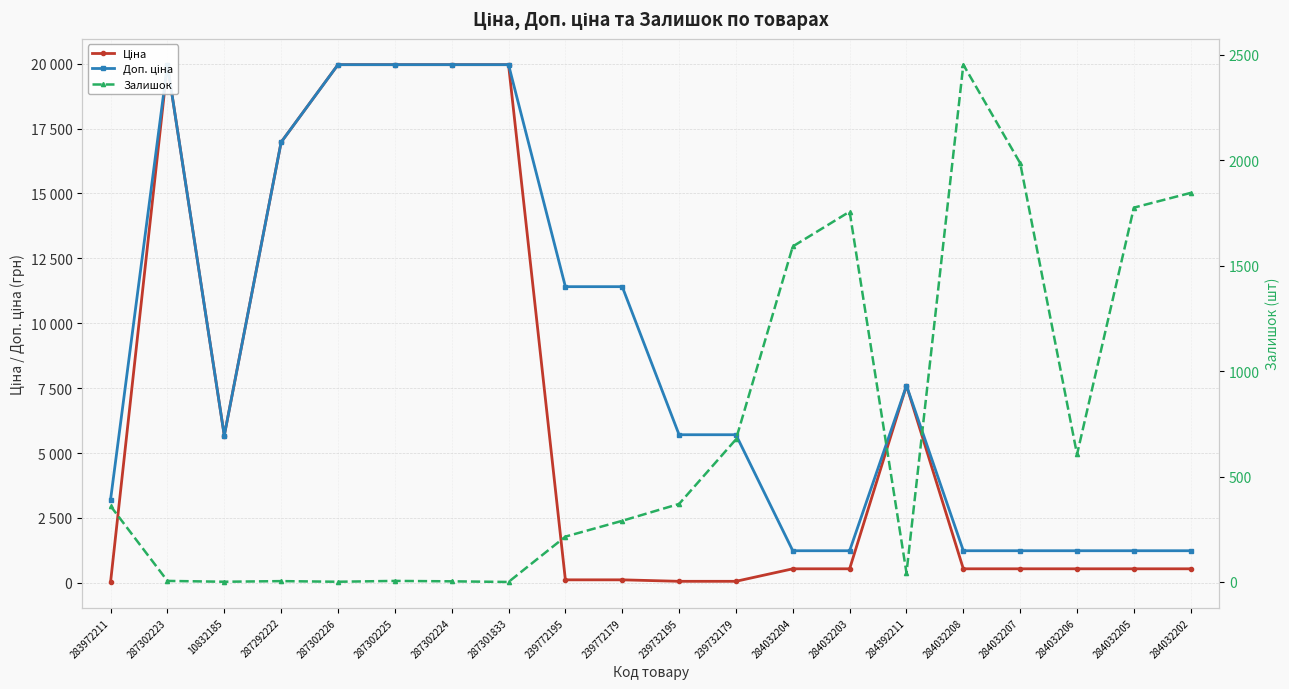

The Залишок series shows 3.0 at 287302224. True or false?

True